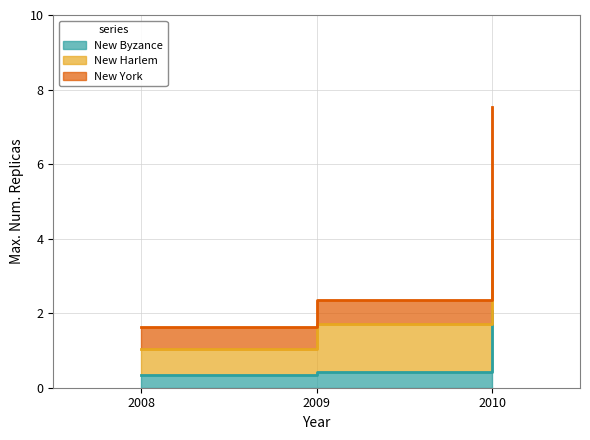

Which series has the largest total across all categories?

New York